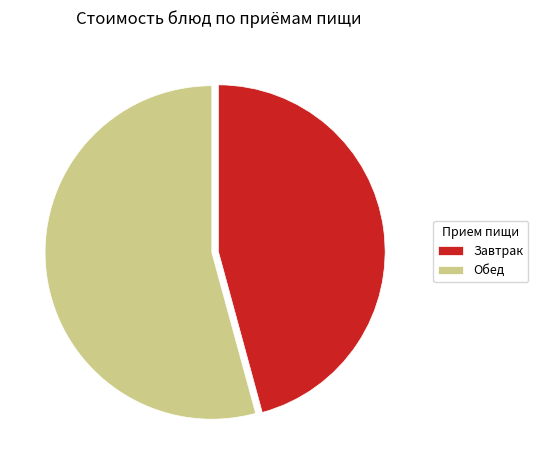

Rank the categories by value from highest to lowest.

Обед, Завтрак